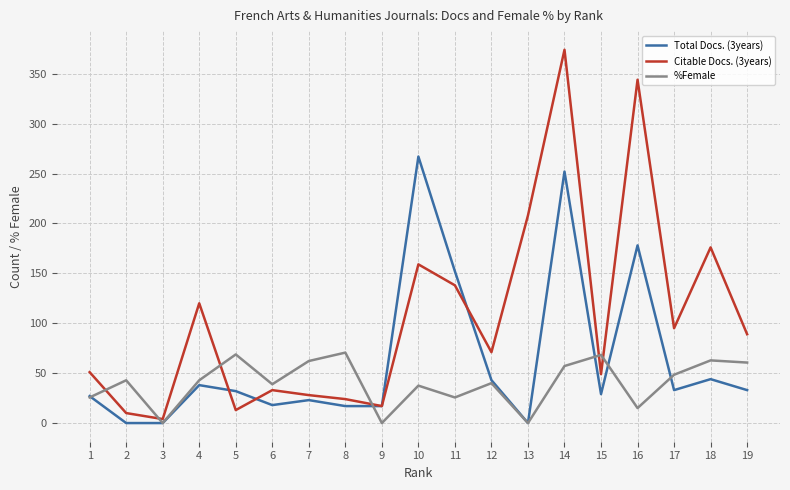

True or false: Total Docs. (3years) has a value of 470.1 at 10.

False